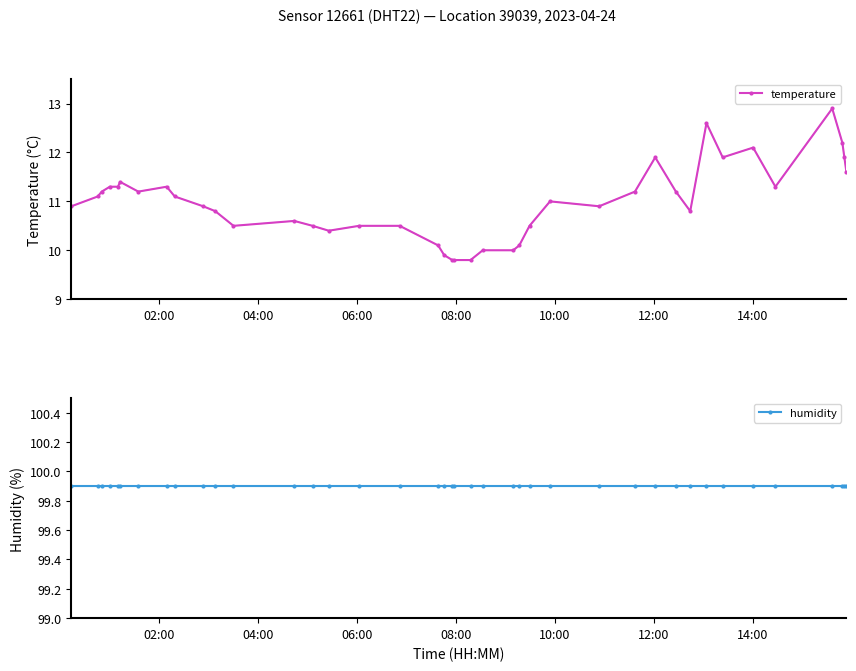

What is the minimum value for temperature?

9.8